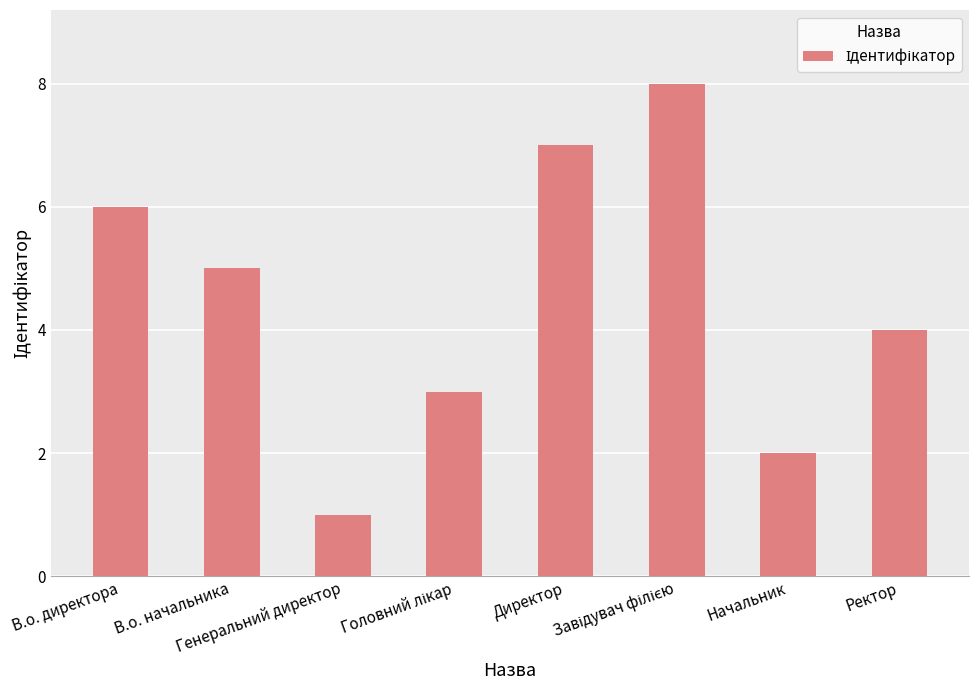

Reading right to left, what are all the values shown in this chart?

4	2	8	7	3	1	5	6